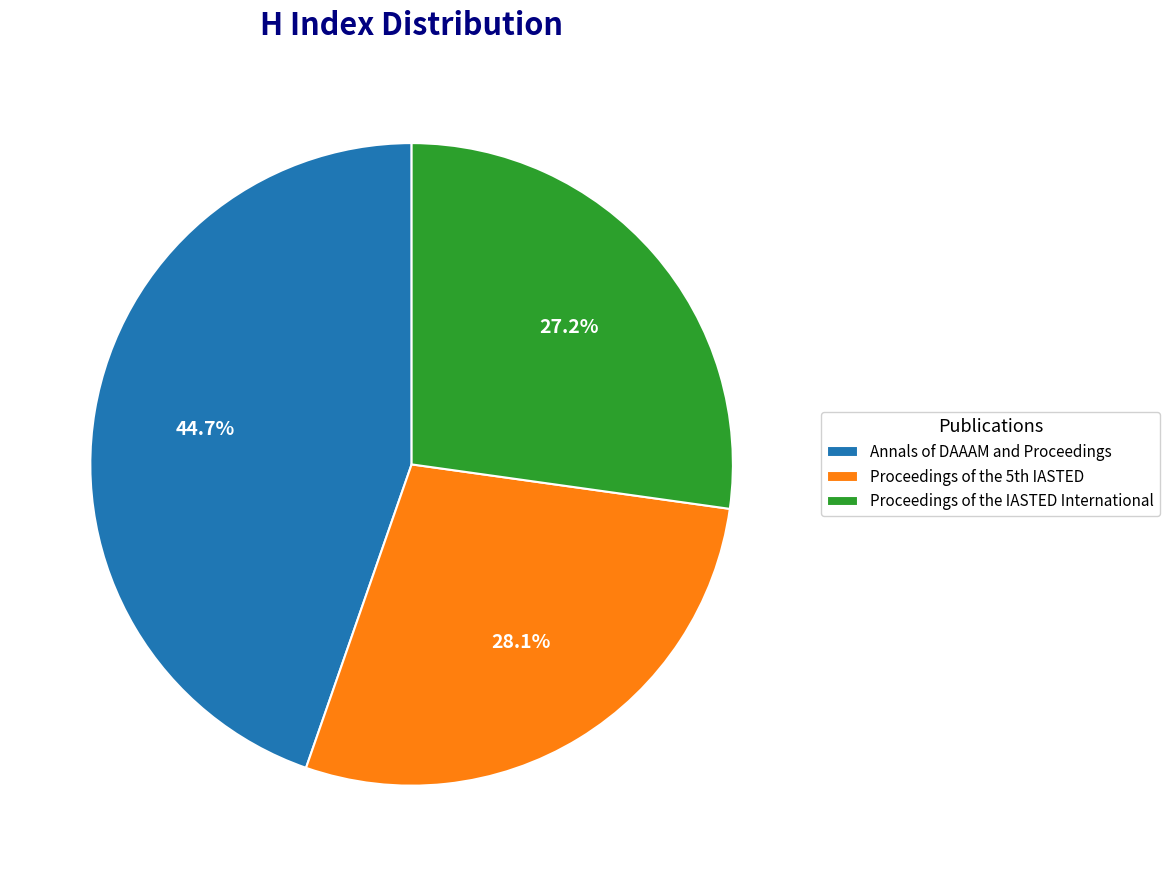

Which slice is the largest?

Annals of DAAAM and Proceedings